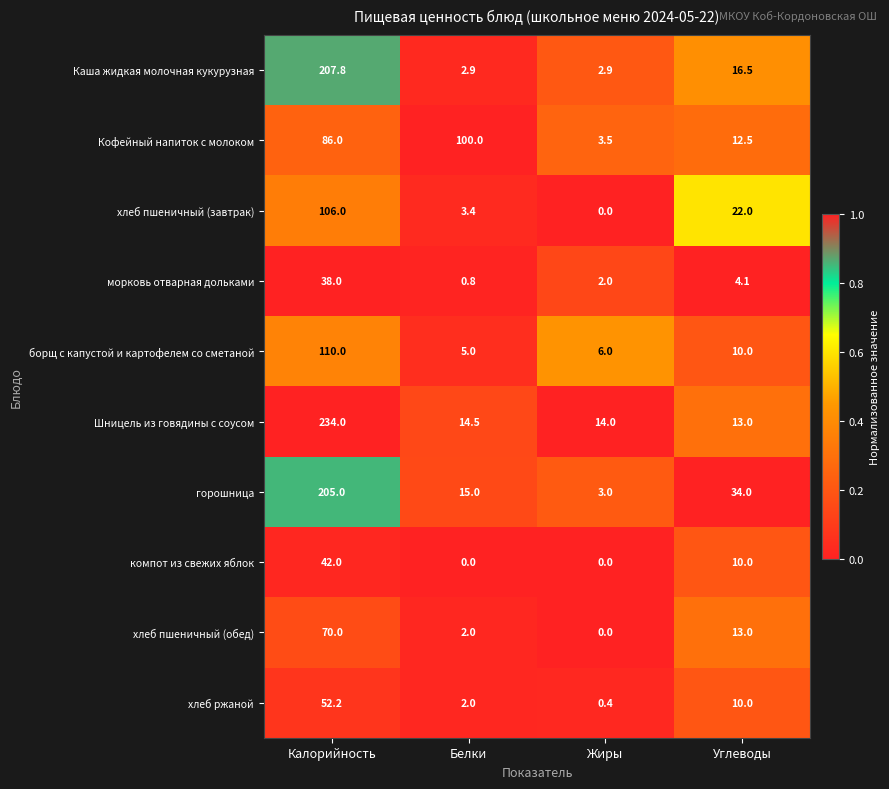

What is the greatest value displayed?

234.0